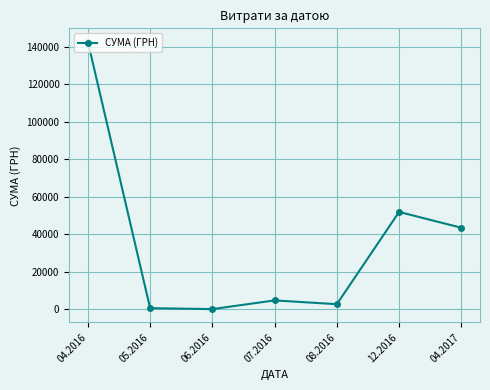

What is the value of the 4th point from the left?

4798.5